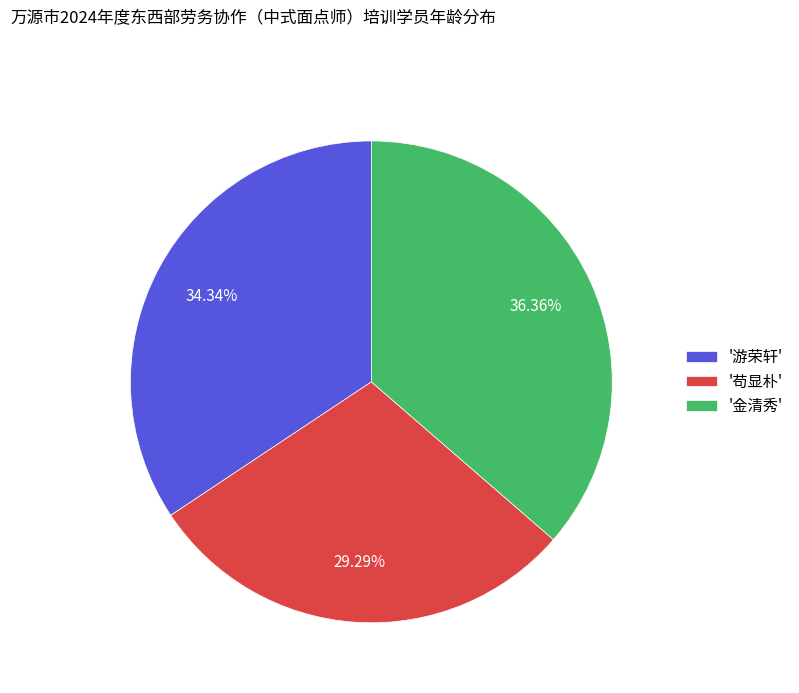

Count the number of slices in the pie.

3